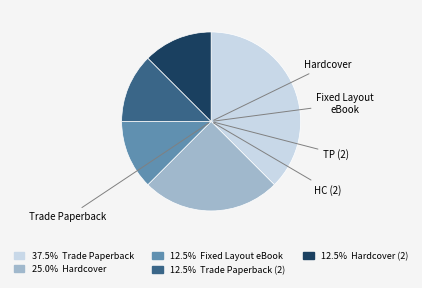

How many slices are in this pie chart?

5